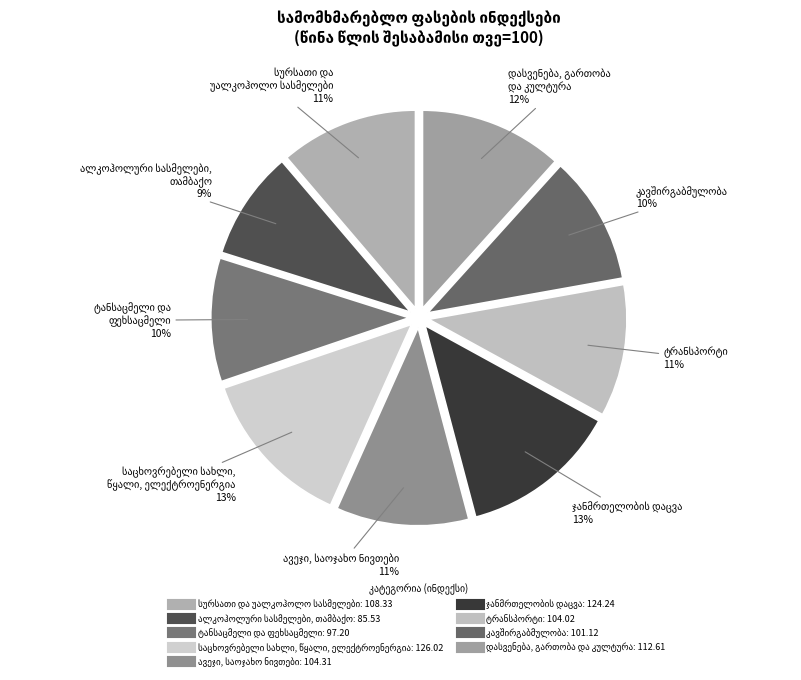

Is there a majority slice in this chart?

No